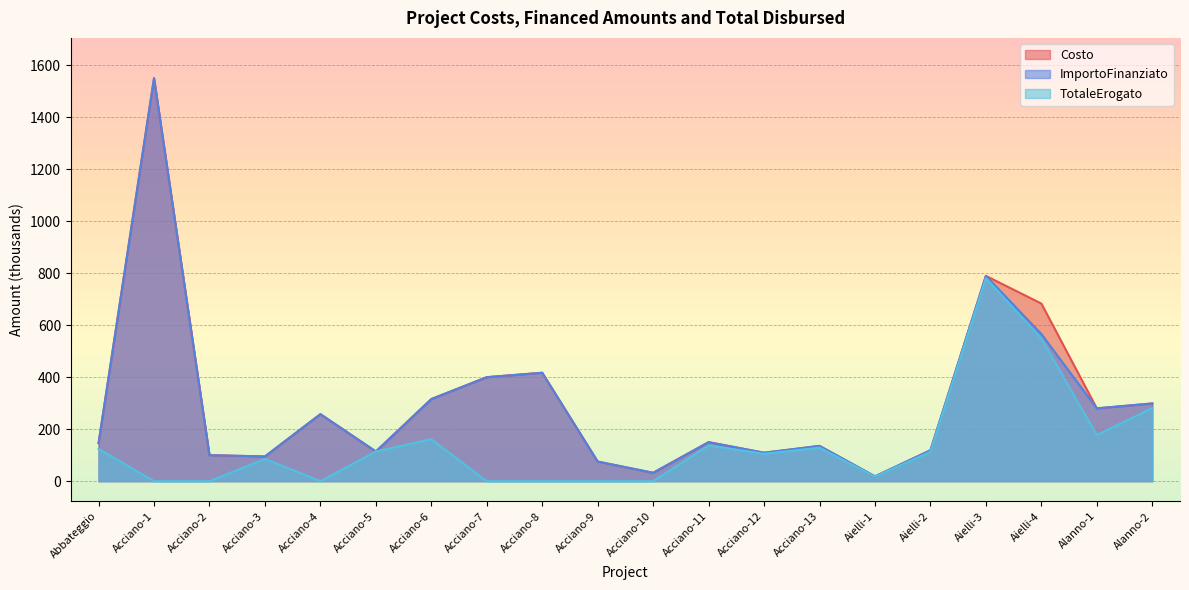

How many lines are shown in the chart?

3